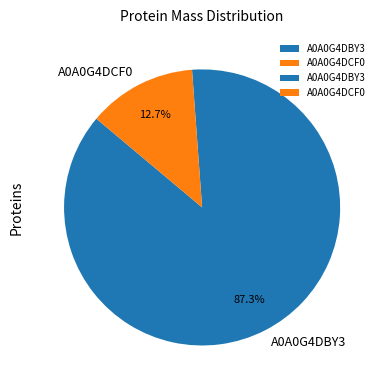

Is the sum of A0A0G4DCF0 and A0A0G4DBY3 greater than half?

Yes